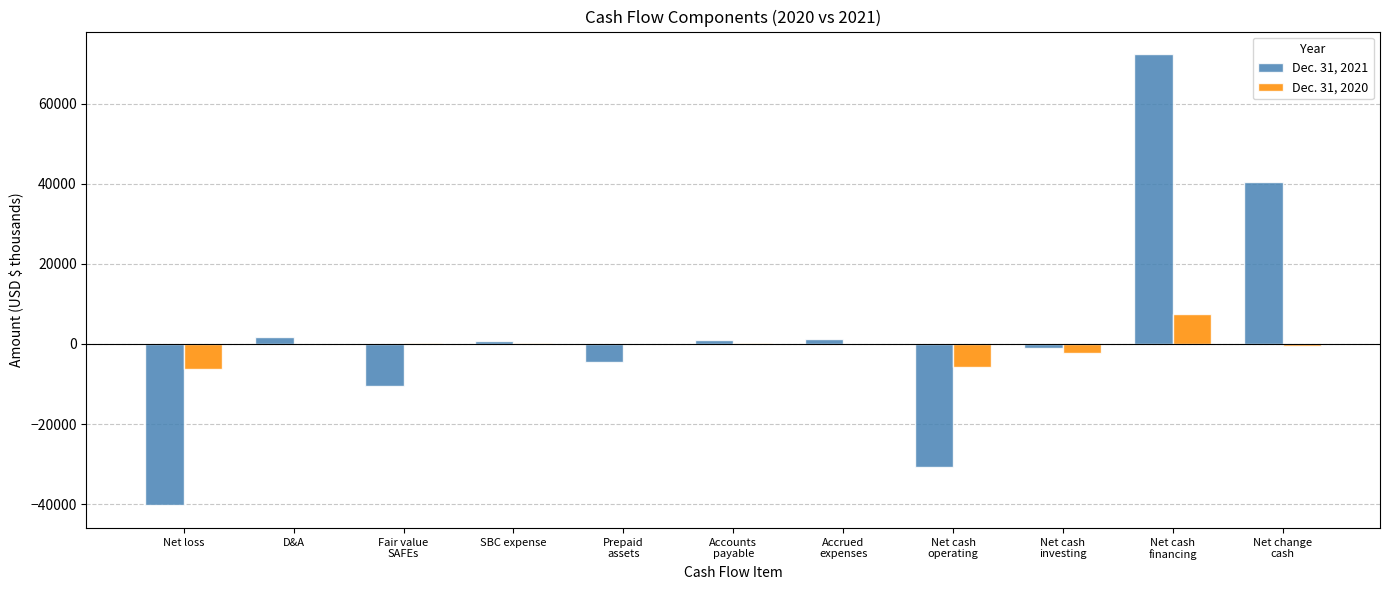

Is it true that Dec. 31, 2021 equals -53169 at Net loss?

False